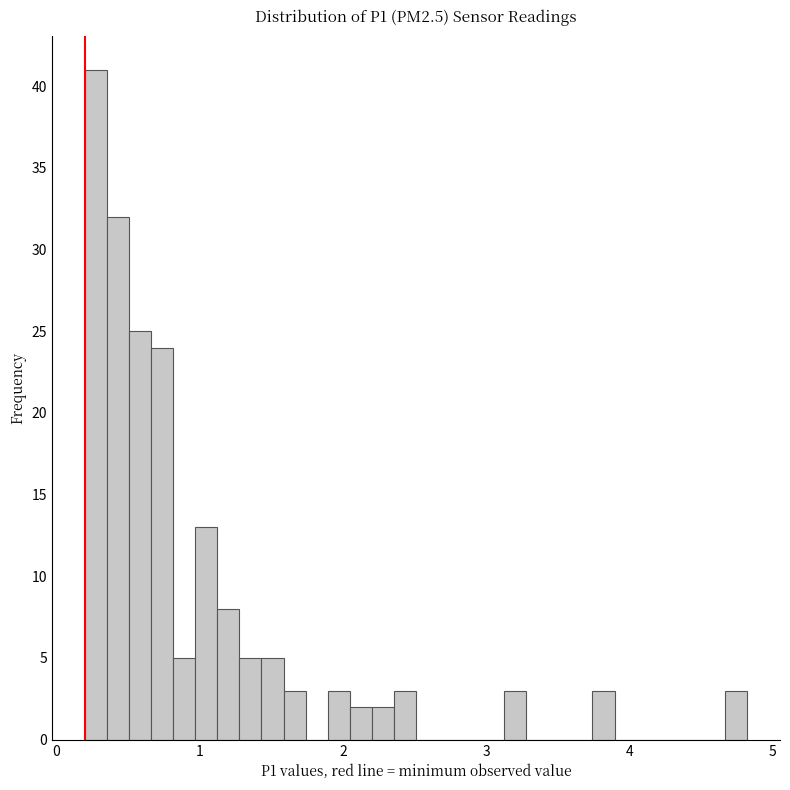

Around what value on the x-axis is the tallest bar? Give the approximate position of its centre, as read against the axis.

0.3